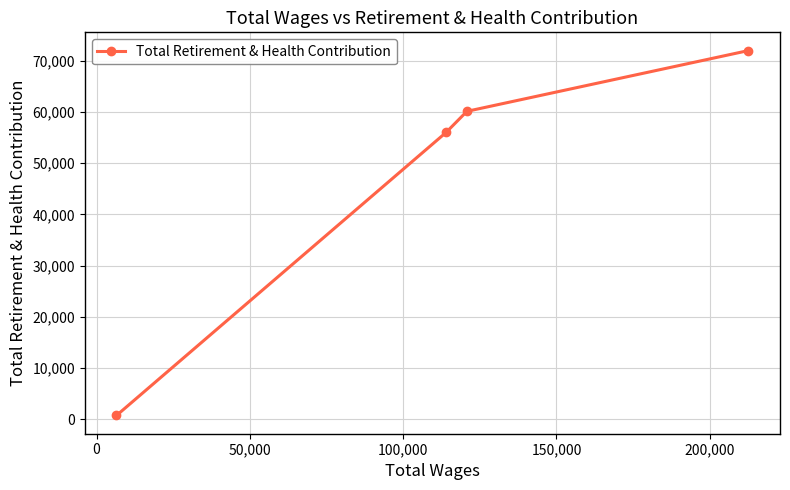

What is the maximum value shown in the chart?

71982